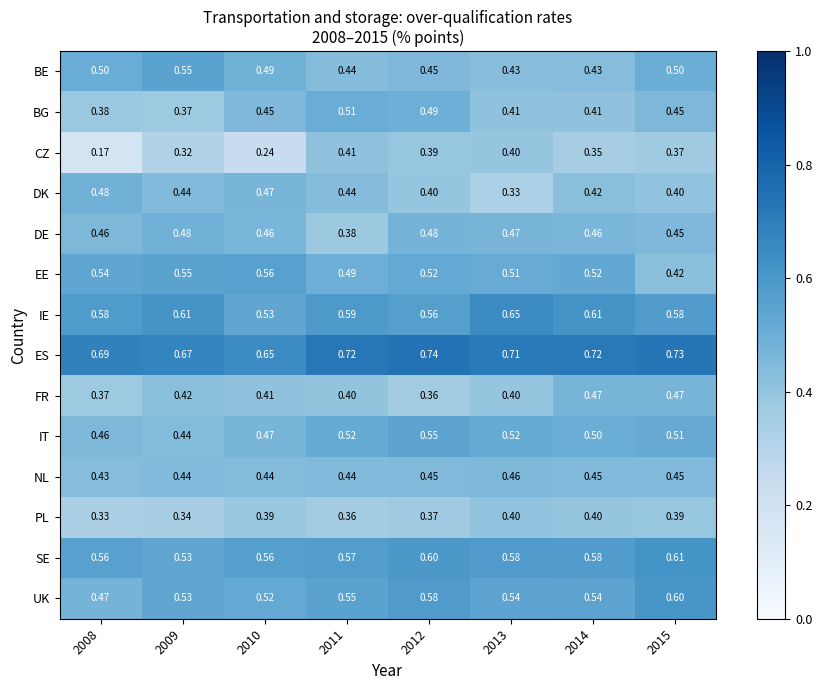

Which series changed the most between 2011 and 2014?

BG